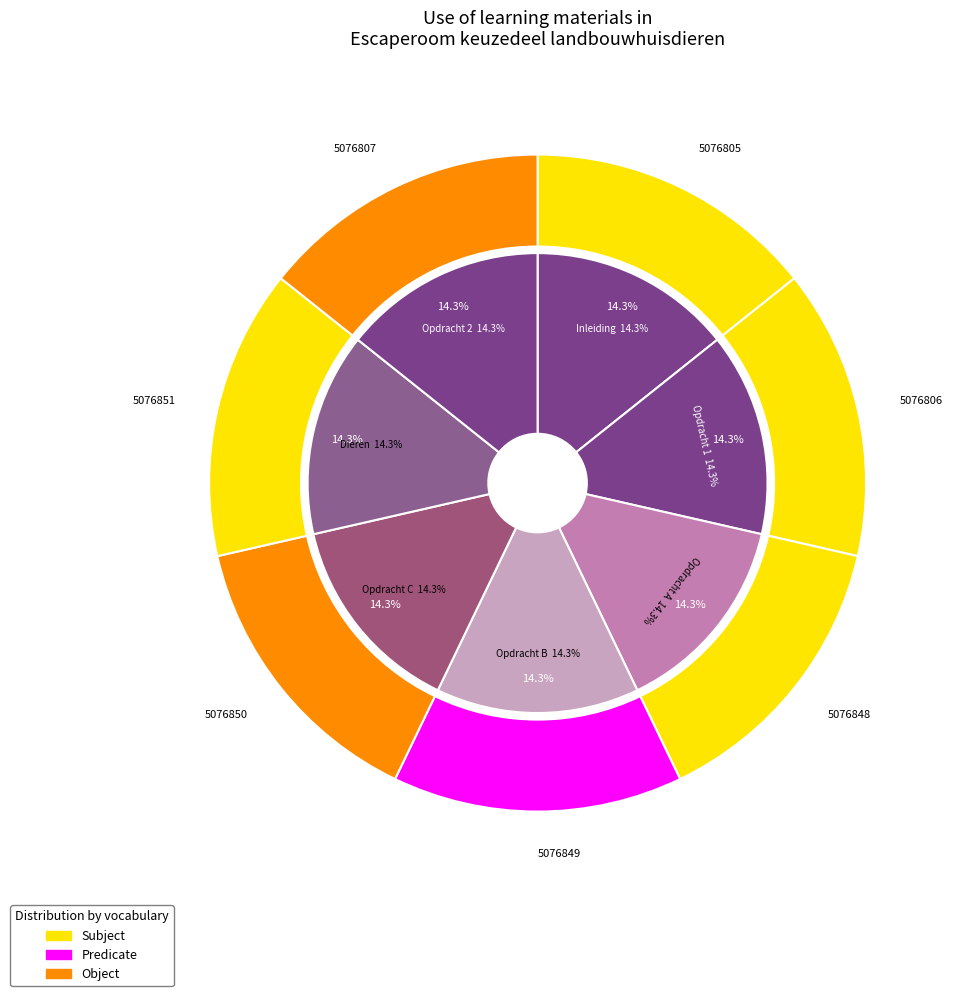

The Inleiding slice represents 24% of the pie. True or false?

False